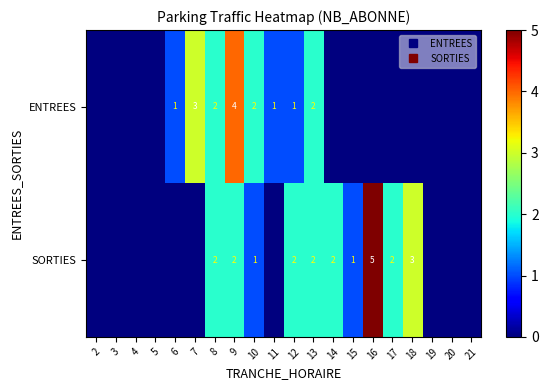

What is the difference between the maximum and minimum values in the row_0 series?

4